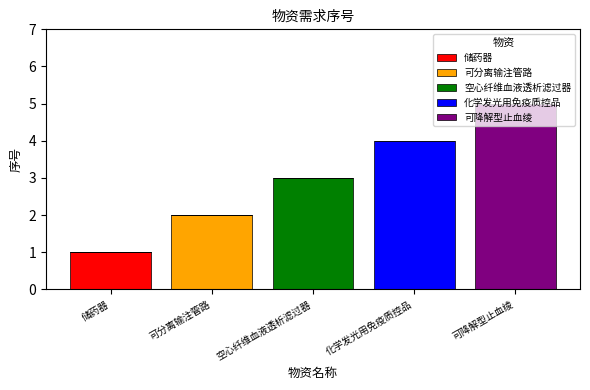

Count the 储药器 values in the range 0 to 1.

5